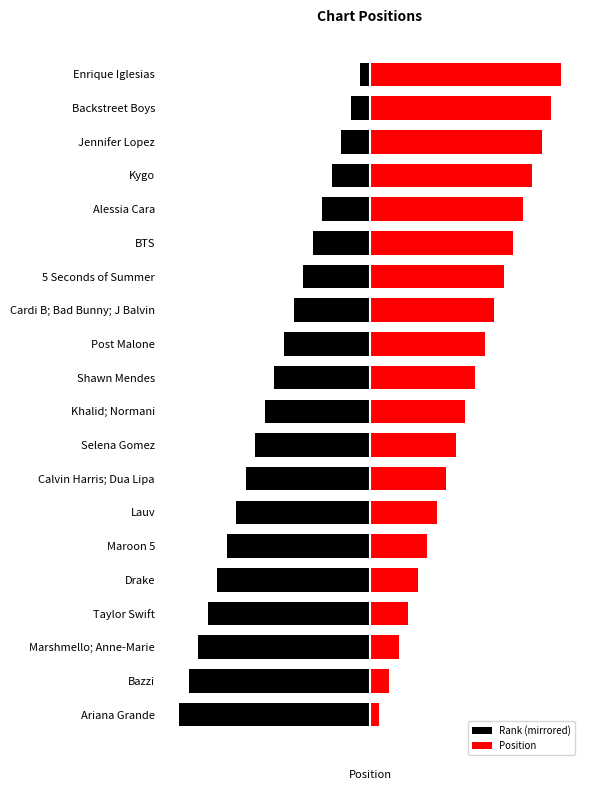

Which has a higher value, 5 Seconds of Summer or Post Malone?

5 Seconds of Summer